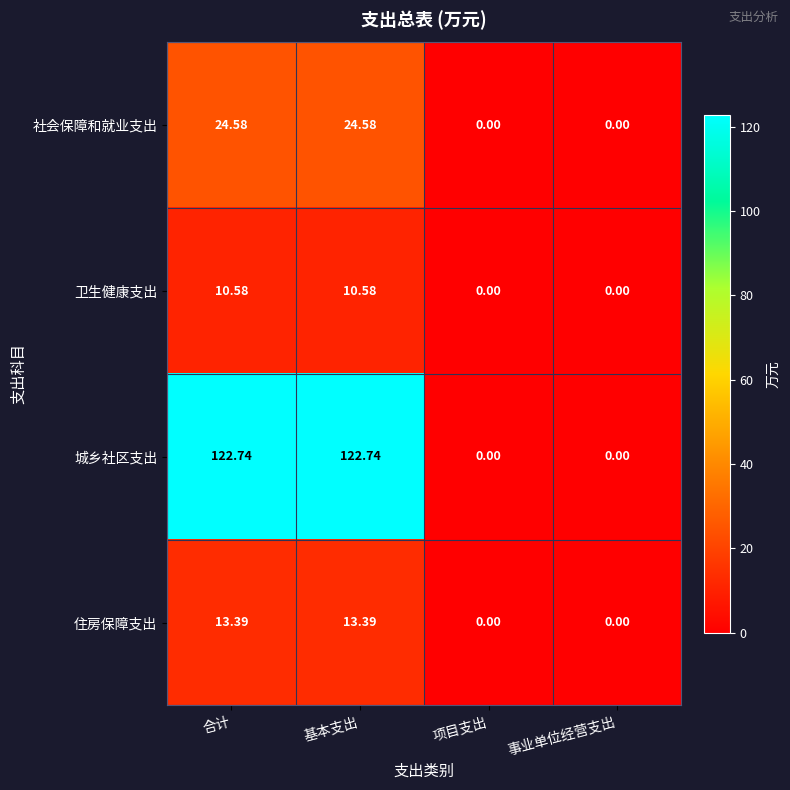

At how many categories does at least one series exceed 80?

2